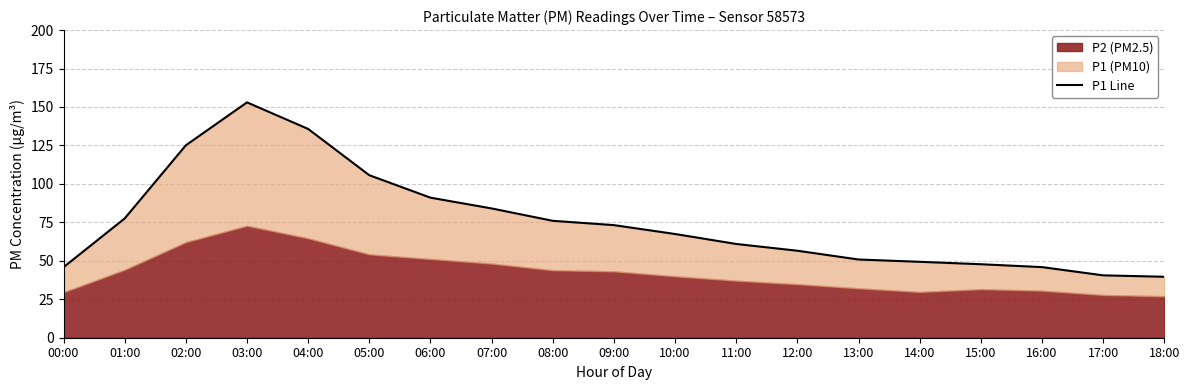

Rank the categories by value from highest to lowest.

03:00, 04:00, 02:00, 05:00, 06:00, 07:00, 01:00, 08:00, 09:00, 10:00, 11:00, 12:00, 13:00, 14:00, 15:00, 16:00, 00:00, 17:00, 18:00